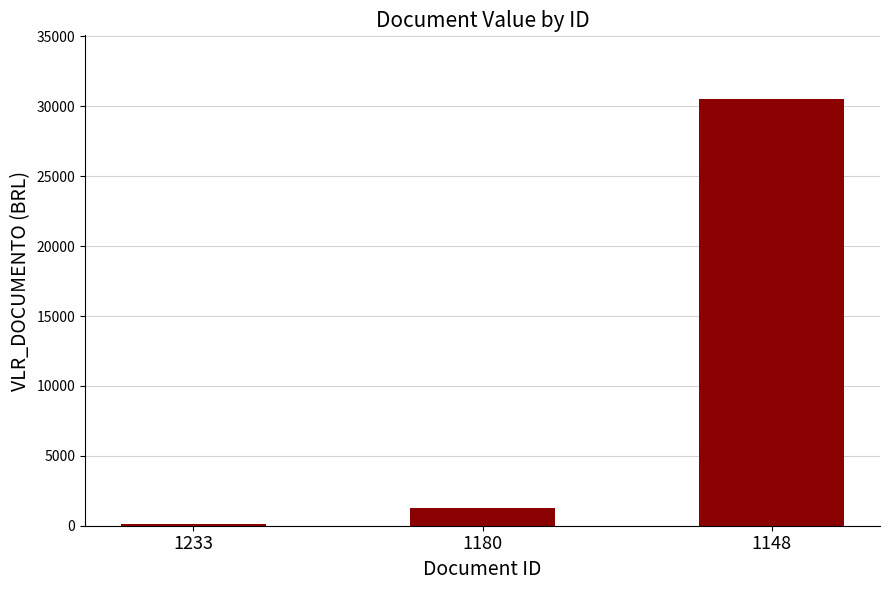

What is the difference between the values at 1148 and 1180?

29244.9